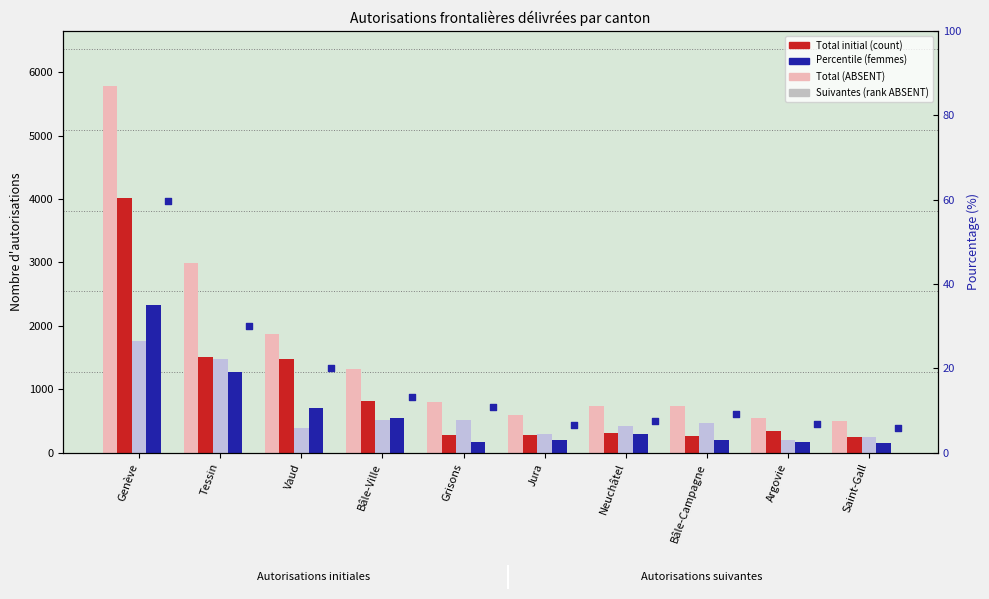

What is the total value across all series at Genève?

13962.6